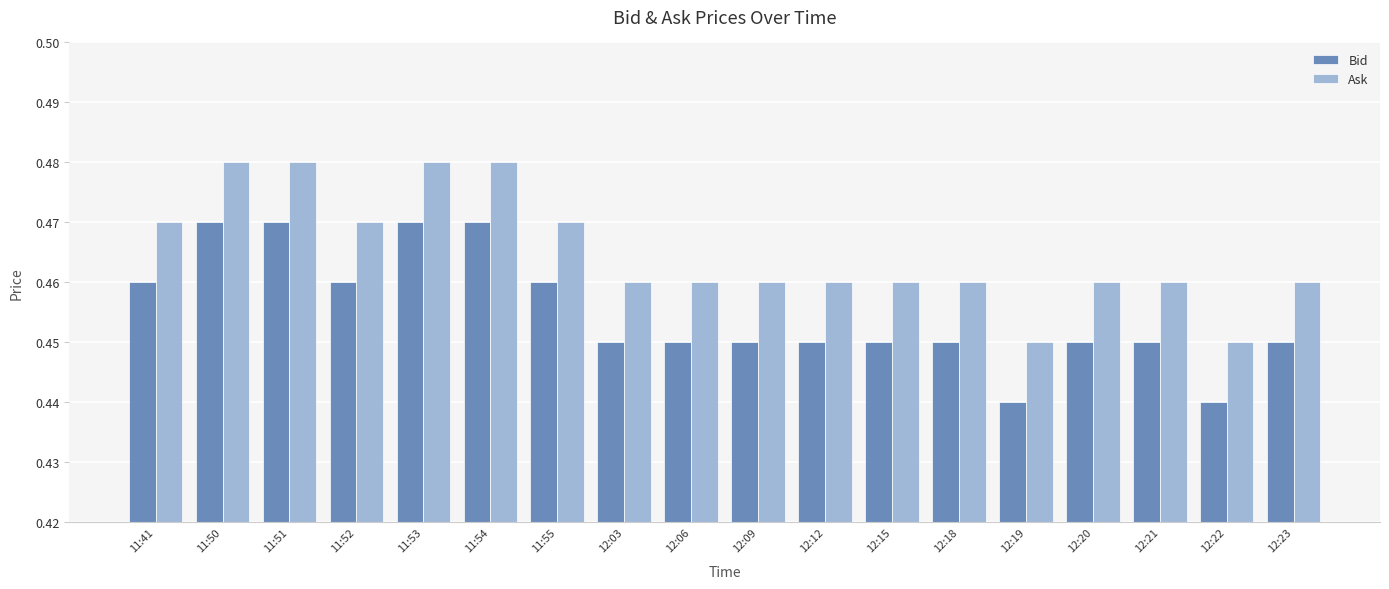

Is it true that Bid equals 0.2 at 12:19?

False